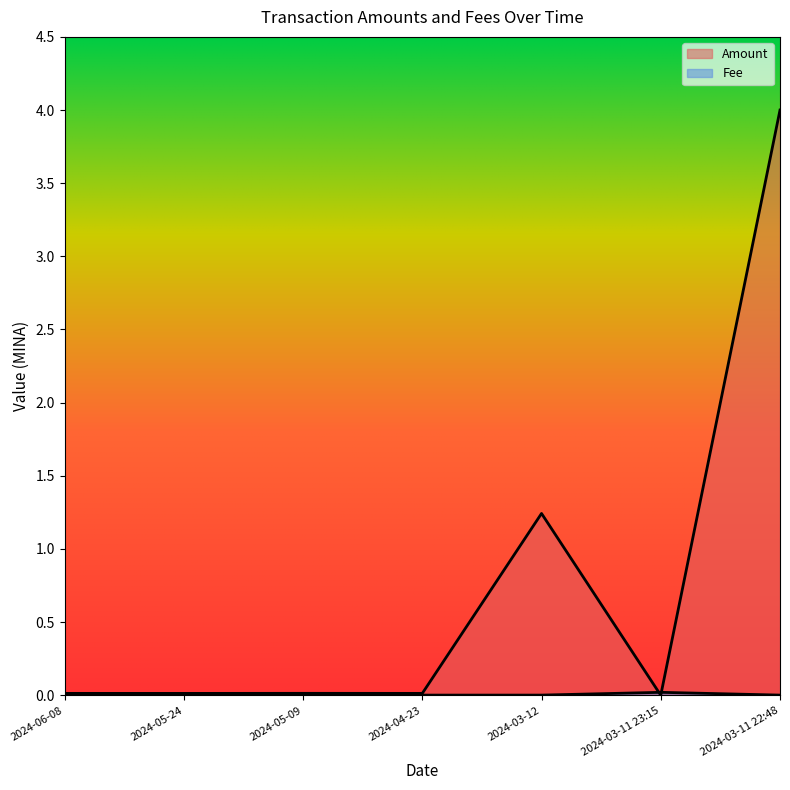

Reading left to right, transcribe all the data shown in this chart.

Amount: 2024-06-08=0.0	2024-05-24=0.0	2024-05-09=0.0	2024-04-23=0.0	2024-03-12=1.2	2024-03-11 23:15=0.0	2024-03-11 22:48=4.0
Fee: 2024-06-08=0.0	2024-05-24=0.0	2024-05-09=0.0	2024-04-23=0.0	2024-03-12=0.0	2024-03-11 23:15=0.0	2024-03-11 22:48=0.0